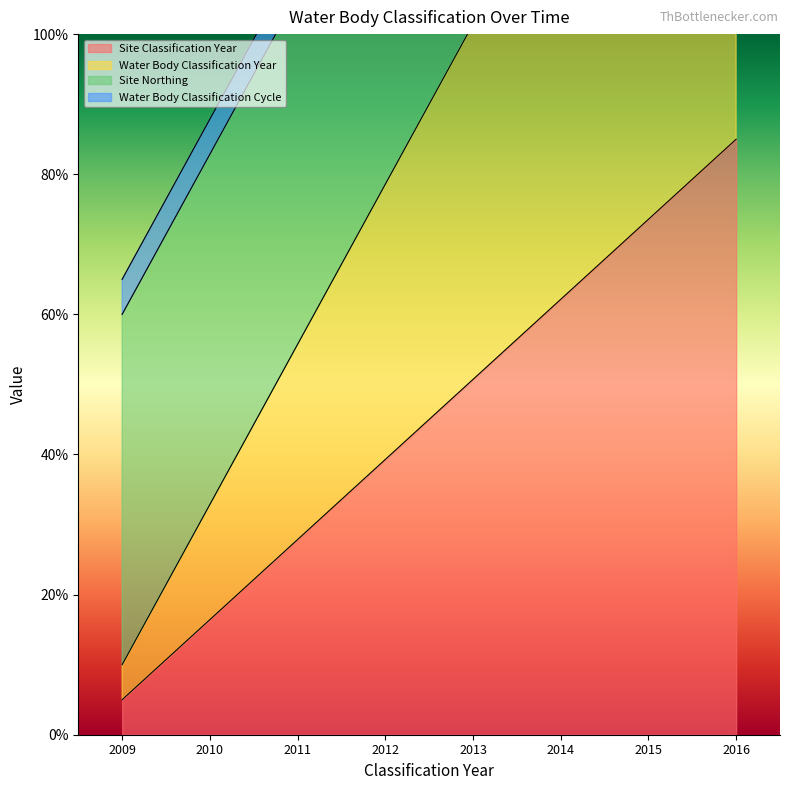

At which category is the sum across all series the highest?

2016